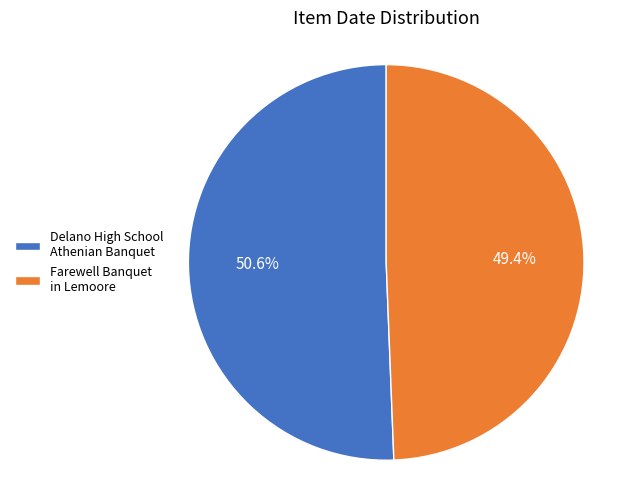

How much of the chart is everything except Farewell Banquet in Lemoore?

50.6%